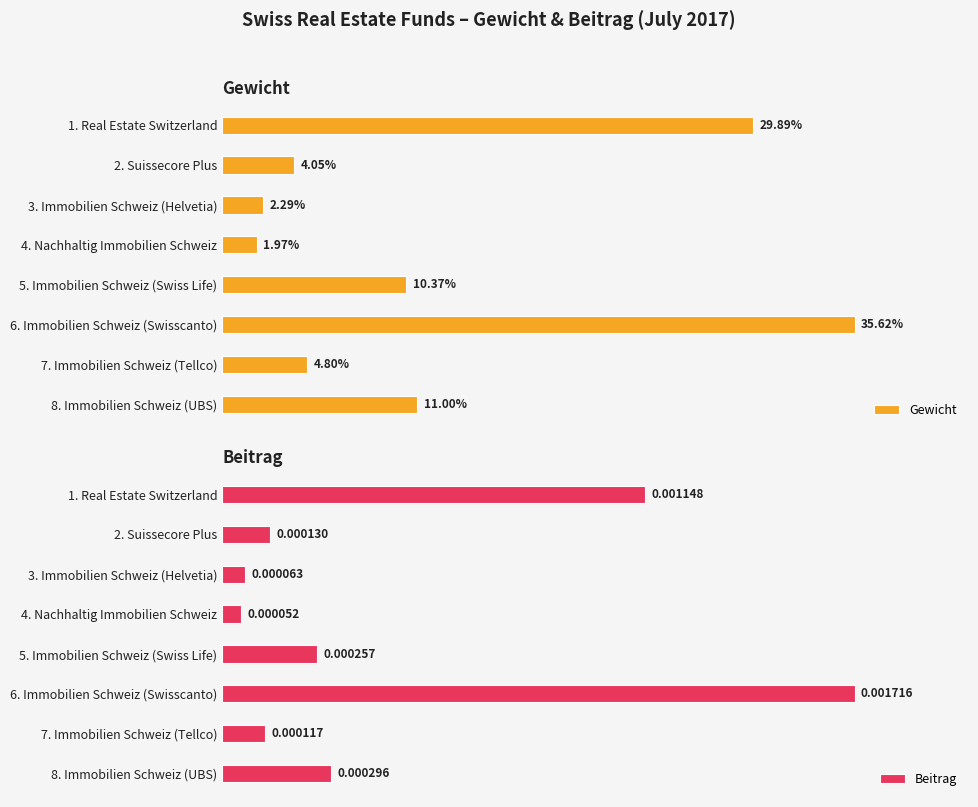

Rank the series at 1. Real Estate Switzerland from highest to lowest value.

Gewicht, Beitrag